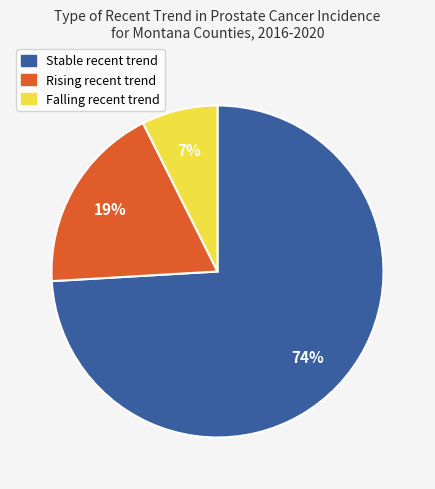

Between Falling recent trend and Stable recent trend, which is larger?

Stable recent trend